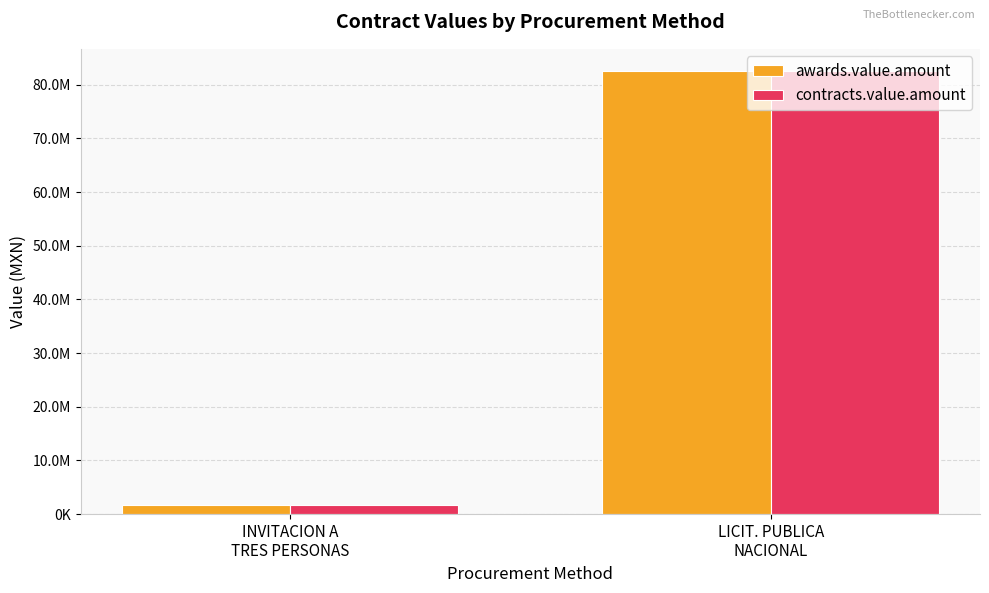

What is the label of the 2nd bar from the left?

LICIT. PUBLICA
NACIONAL